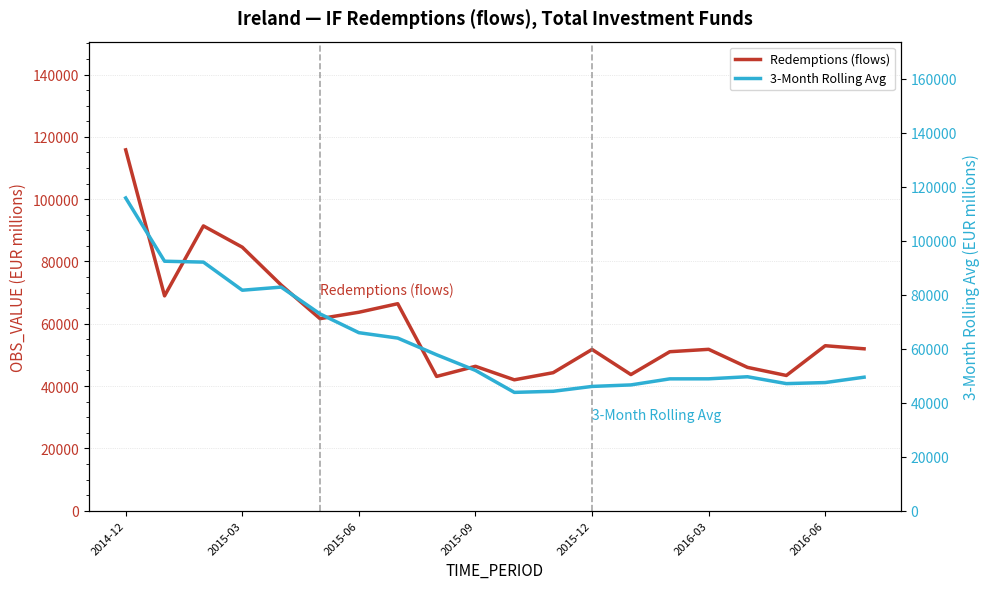

What is the sum of the 3-Month Rolling Avg values at 2015-09 and 2016-06?

99401.3